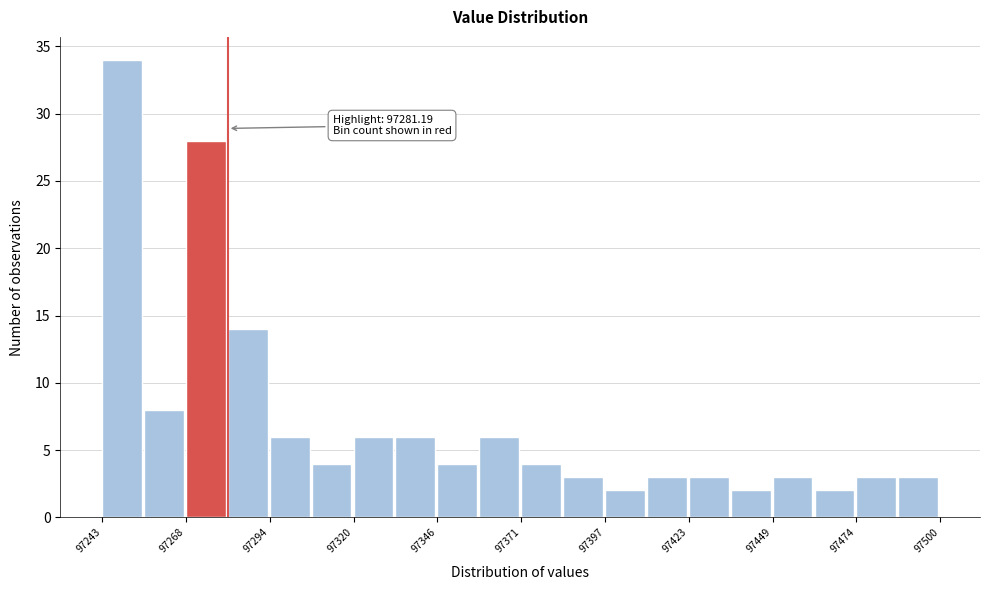

Around what value on the x-axis is the tallest bar? Give the approximate position of its centre, as read against the axis.

97250